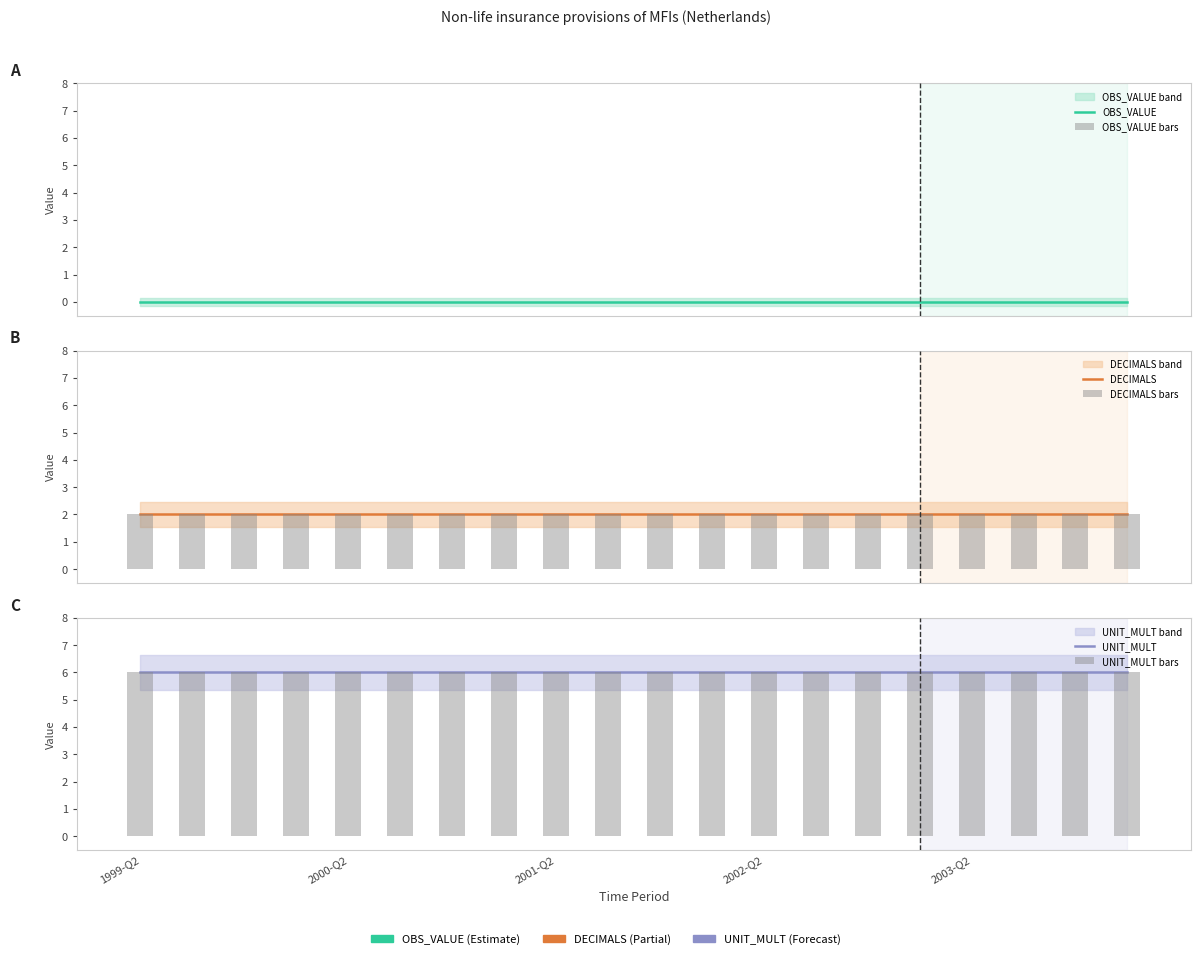

Rank the series at 2001-Q2 from lowest to highest value.

OBS_VALUE, OBS_VALUE bars, DECIMALS, DECIMALS bars, UNIT_MULT, UNIT_MULT bars